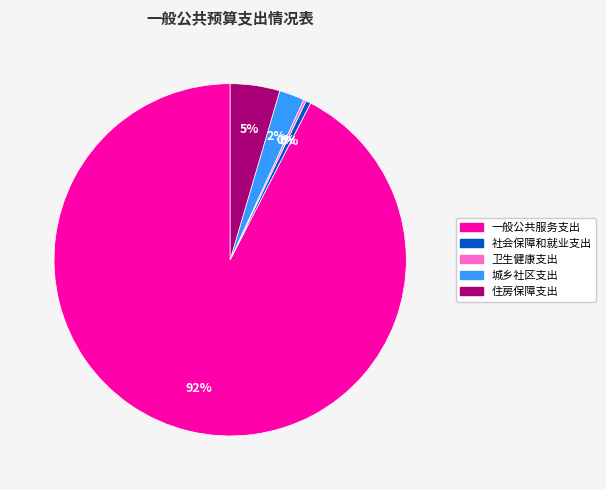

What percentage is the 城乡社区支出 slice, to the nearest percent?

2%